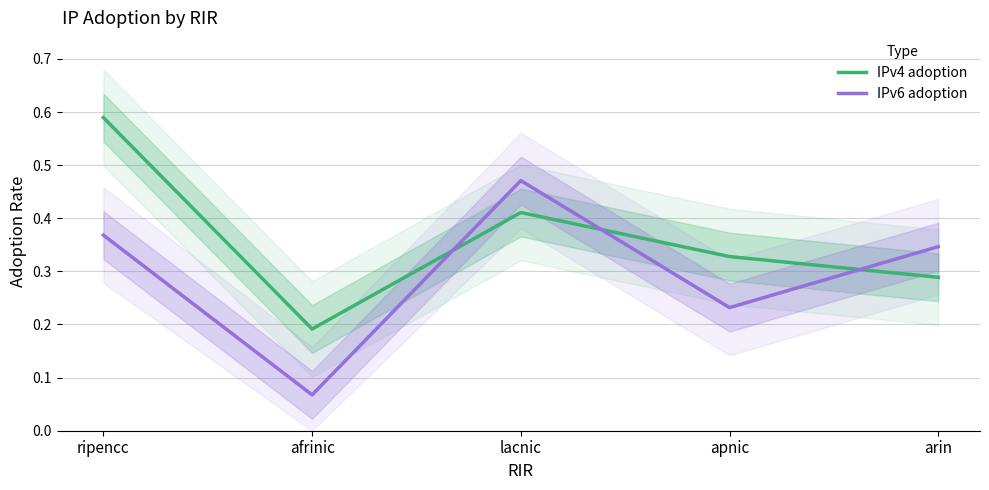

Is the value of IPv6 adoption at ripencc greater than the value of IPv4 adoption at lacnic?

No